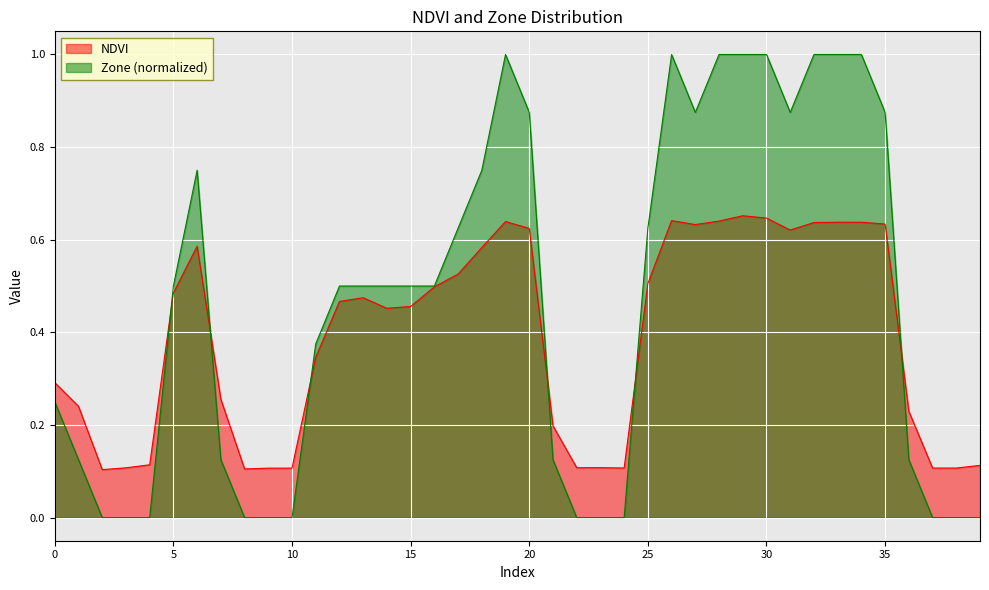

The value of Zone at 16 is 0.3. True or false?

False